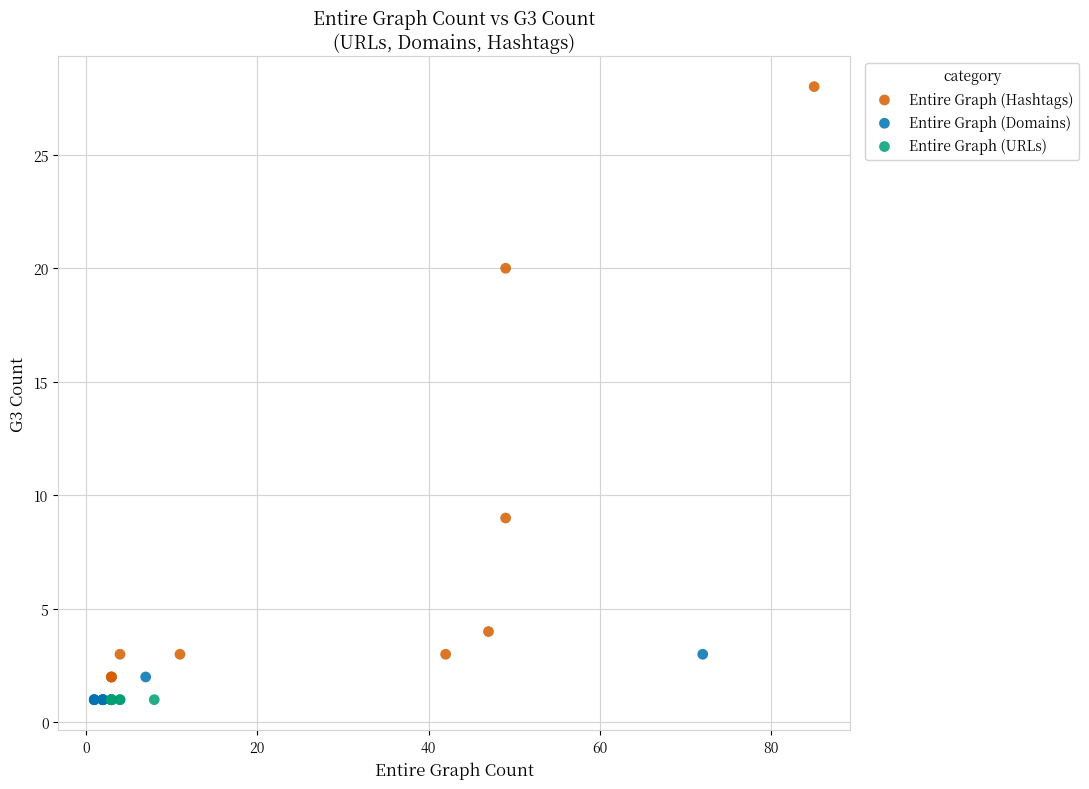

Which series reaches the maximum Y coordinate?

Entire Graph (Hashtags)